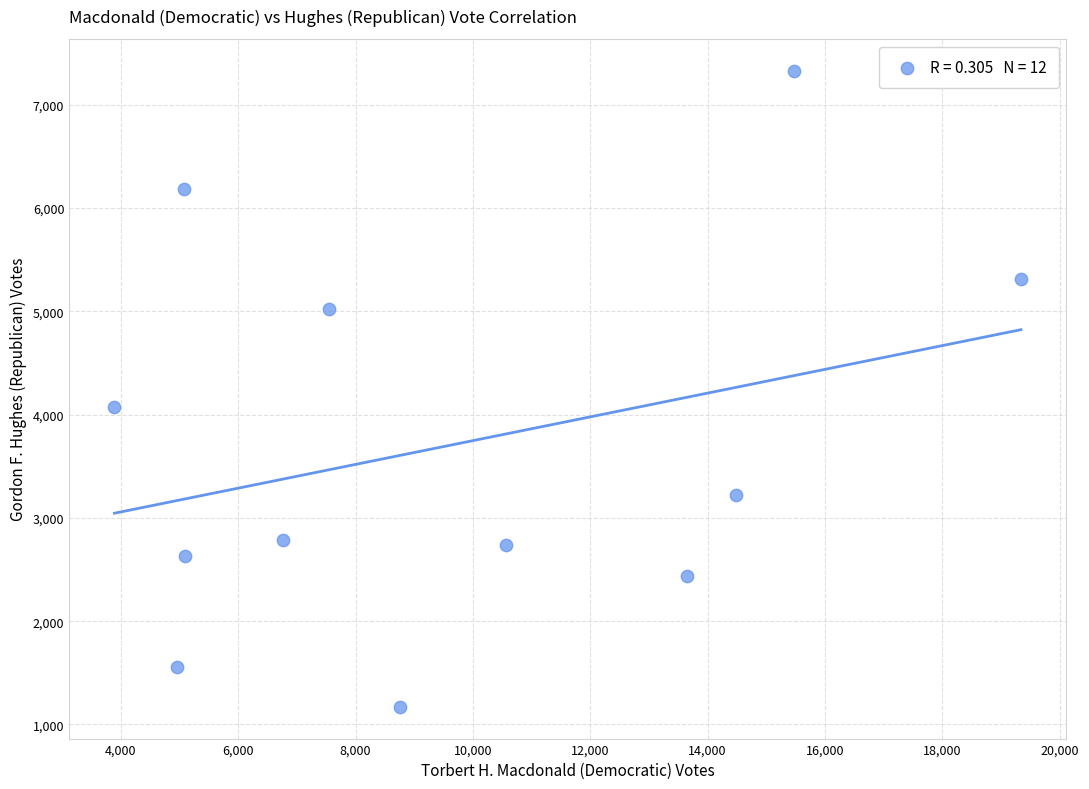

What Y value in the scatter plot is closest to 4250?

4074